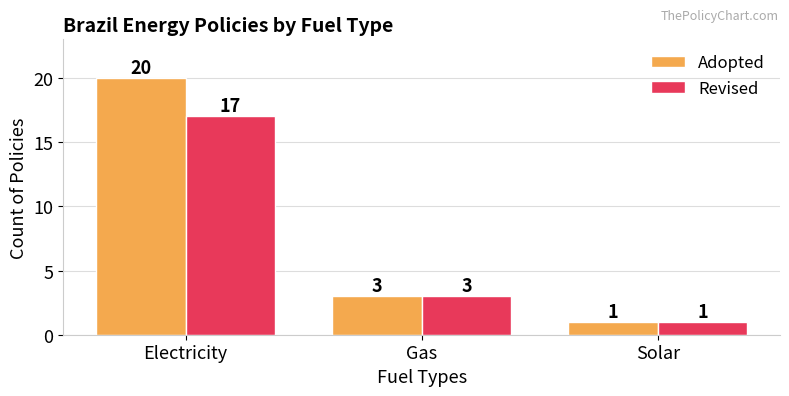

What is the minimum value shown in the chart?

1